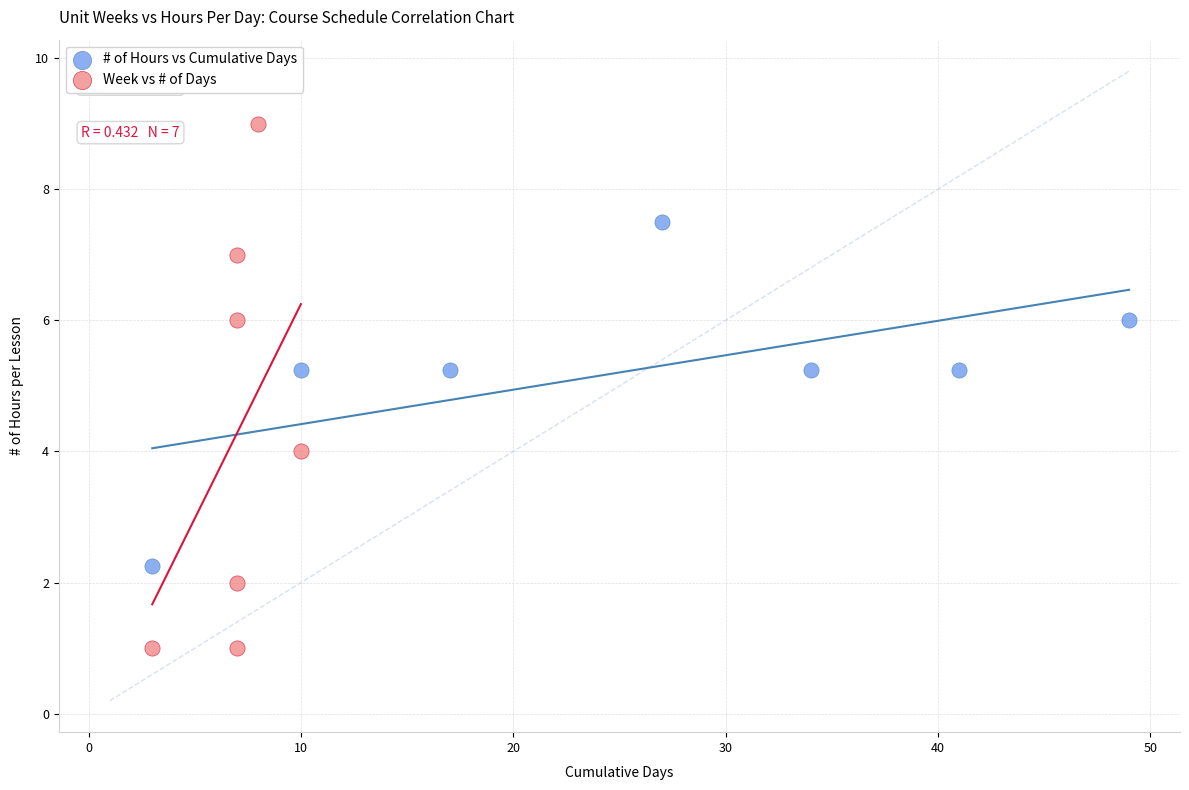

Which series has the widest spread of Y values?

Week vs # of Days